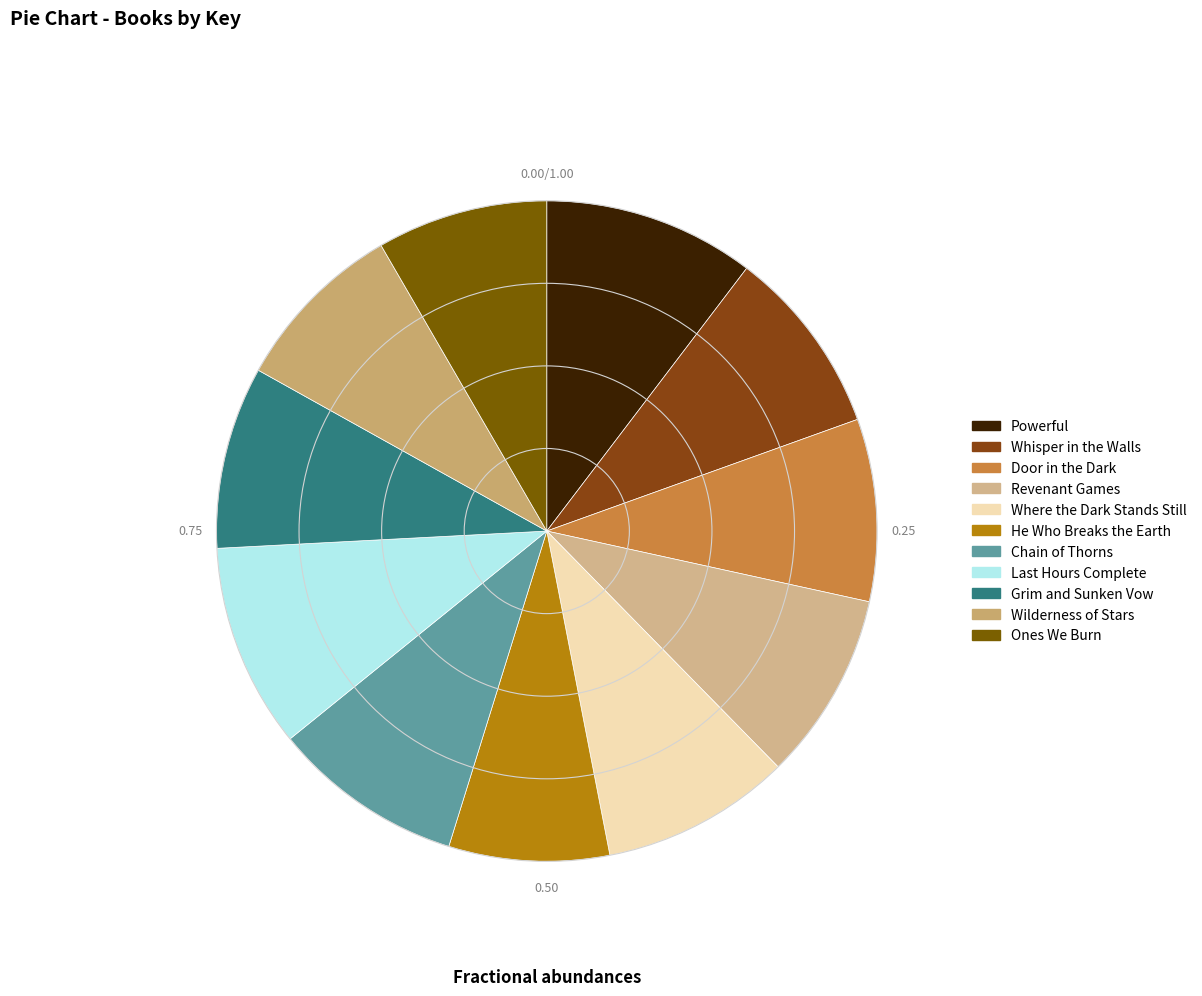

Which slice is the largest?

Powerful